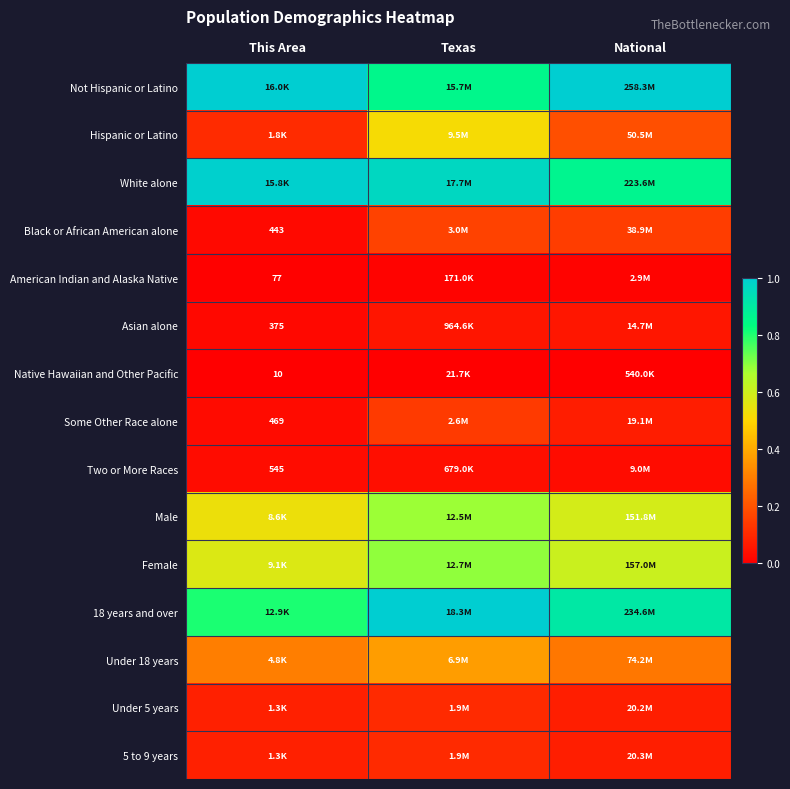

Rank the categories by Asian alone value from lowest to highest.

This Area, Texas, National